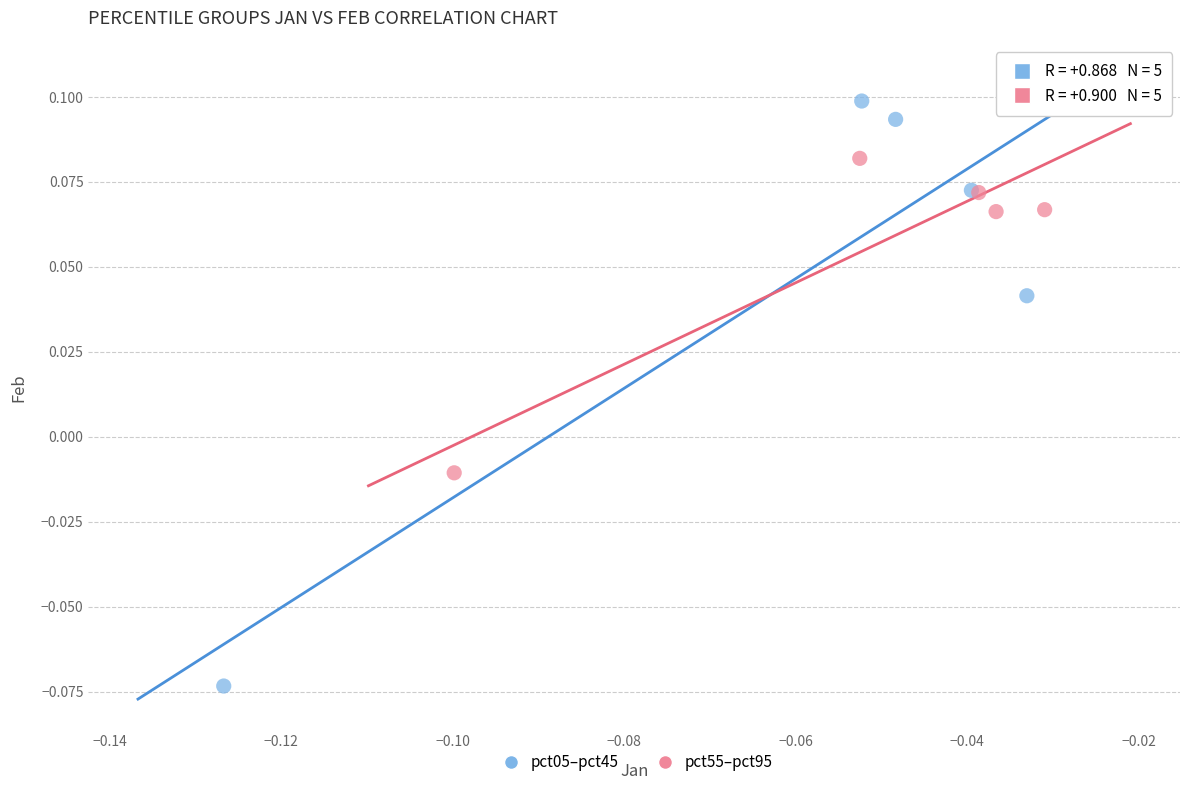

Which series contains the lowest Y value?

pct05–pct45